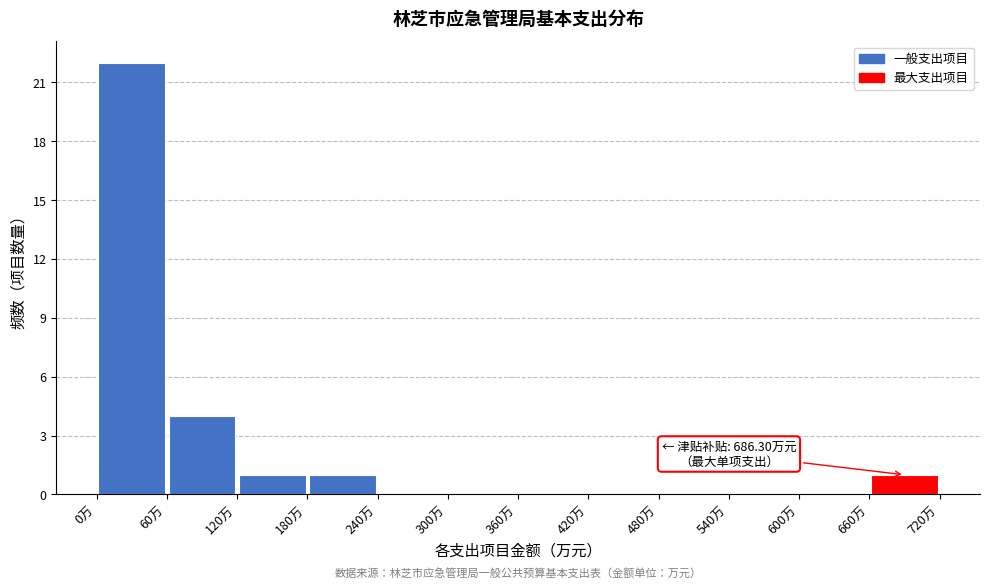

Which range on the x-axis has the tallest bar?

0 to 60